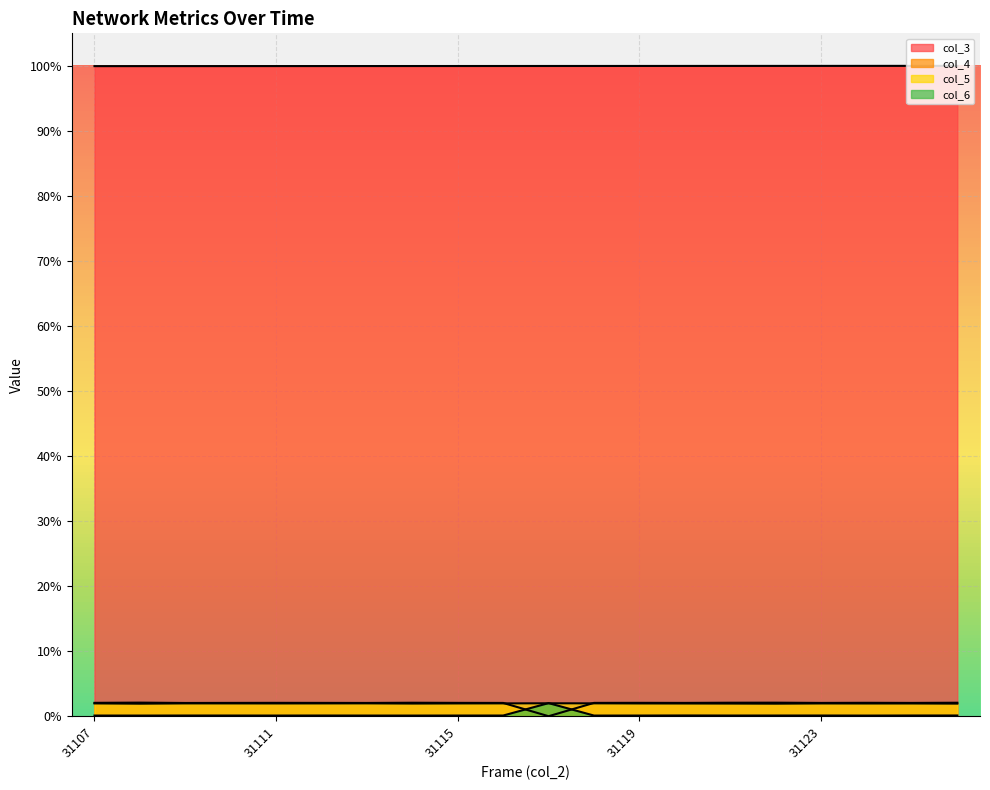

Is it true that col_5 equals 0.0 at 31113?

True